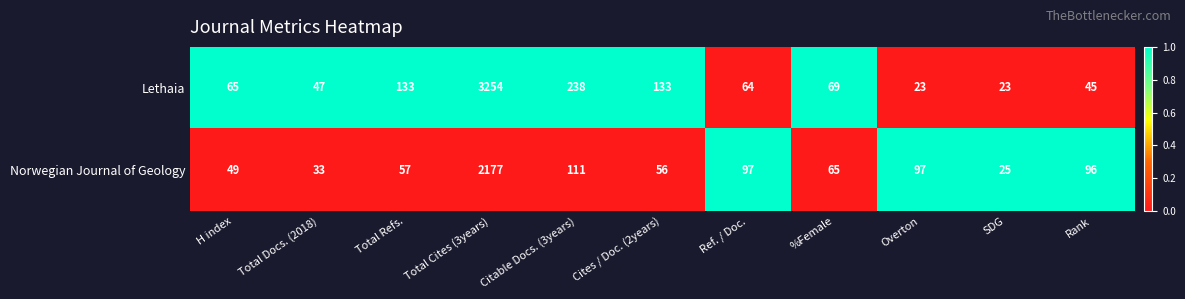

Rank the series by their average value, from lowest to highest.

Norwegian Journal of Geology, Lethaia